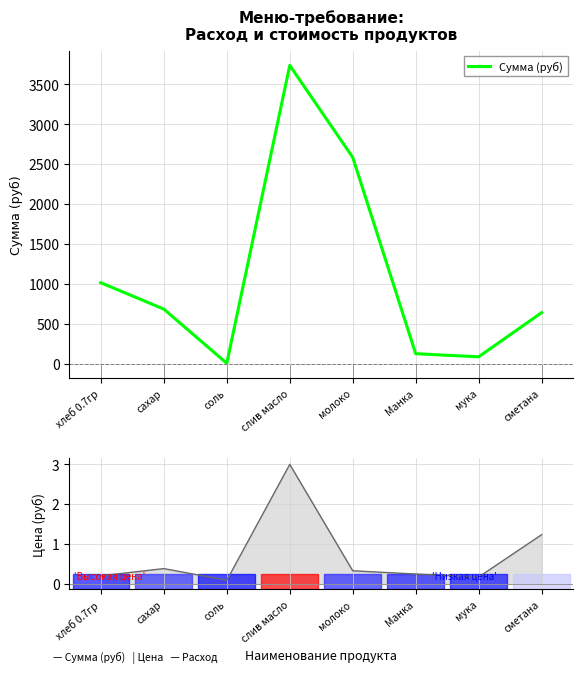

Which label corresponds to the smallest value in the chart?

соль